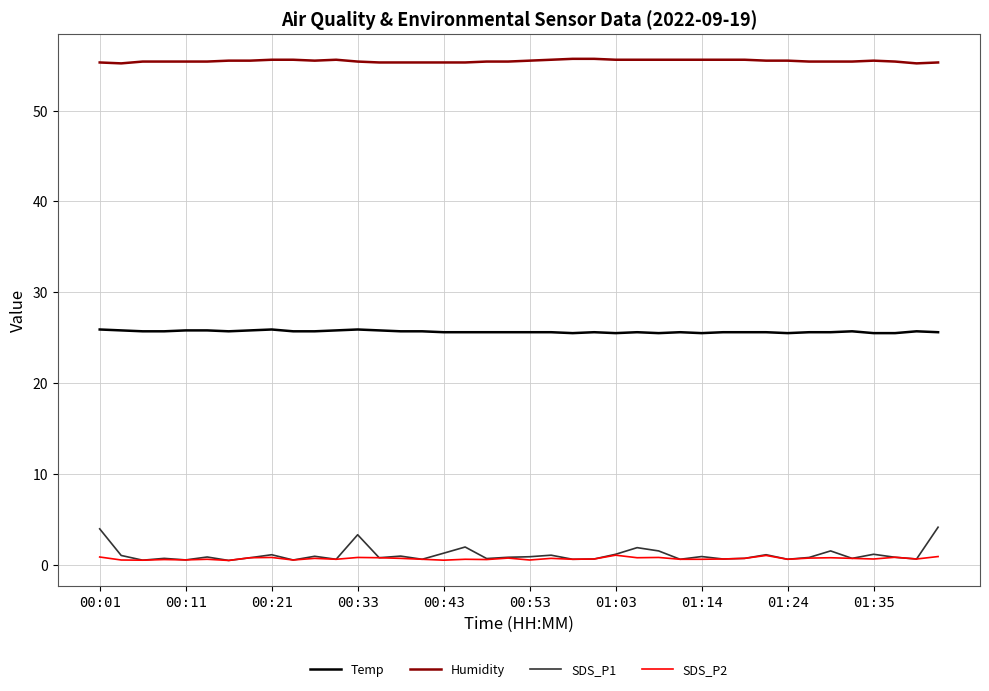

List the series in order of their peak value, highest first.

Humidity, Temp, SDS_P1, SDS_P2